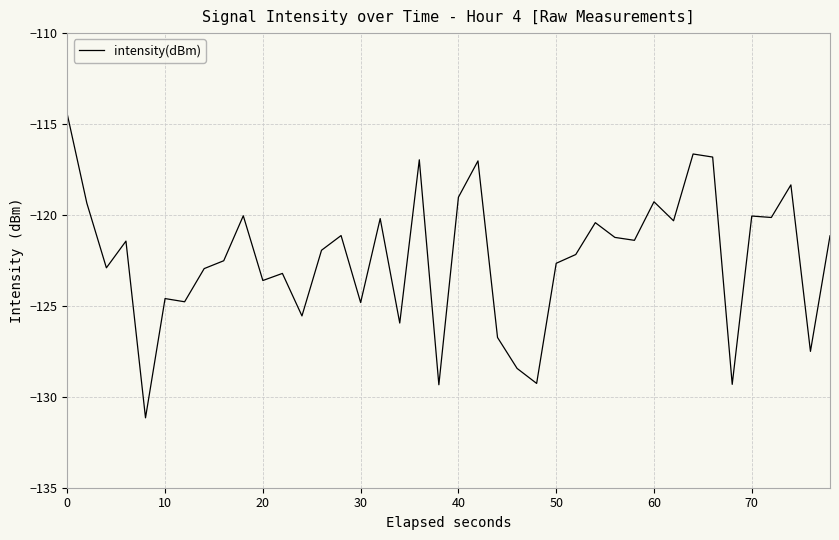

What is the difference between the maximum and minimum values?

16.7